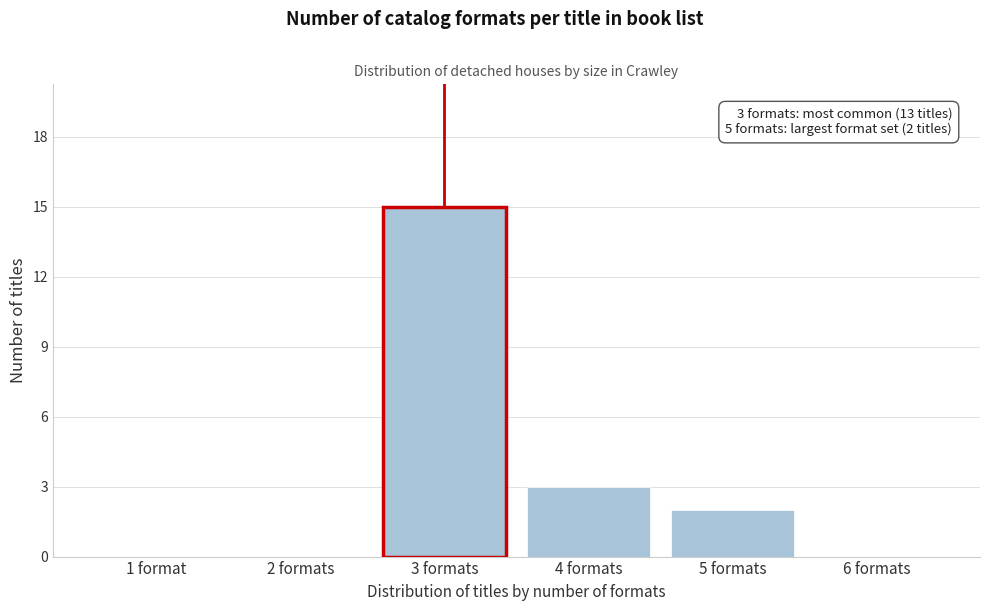

Reading left to right, transcribe all the data shown in this chart.

1 format=0	2 formats=0	3 formats=15	4 formats=3	5 formats=2	6 formats=0